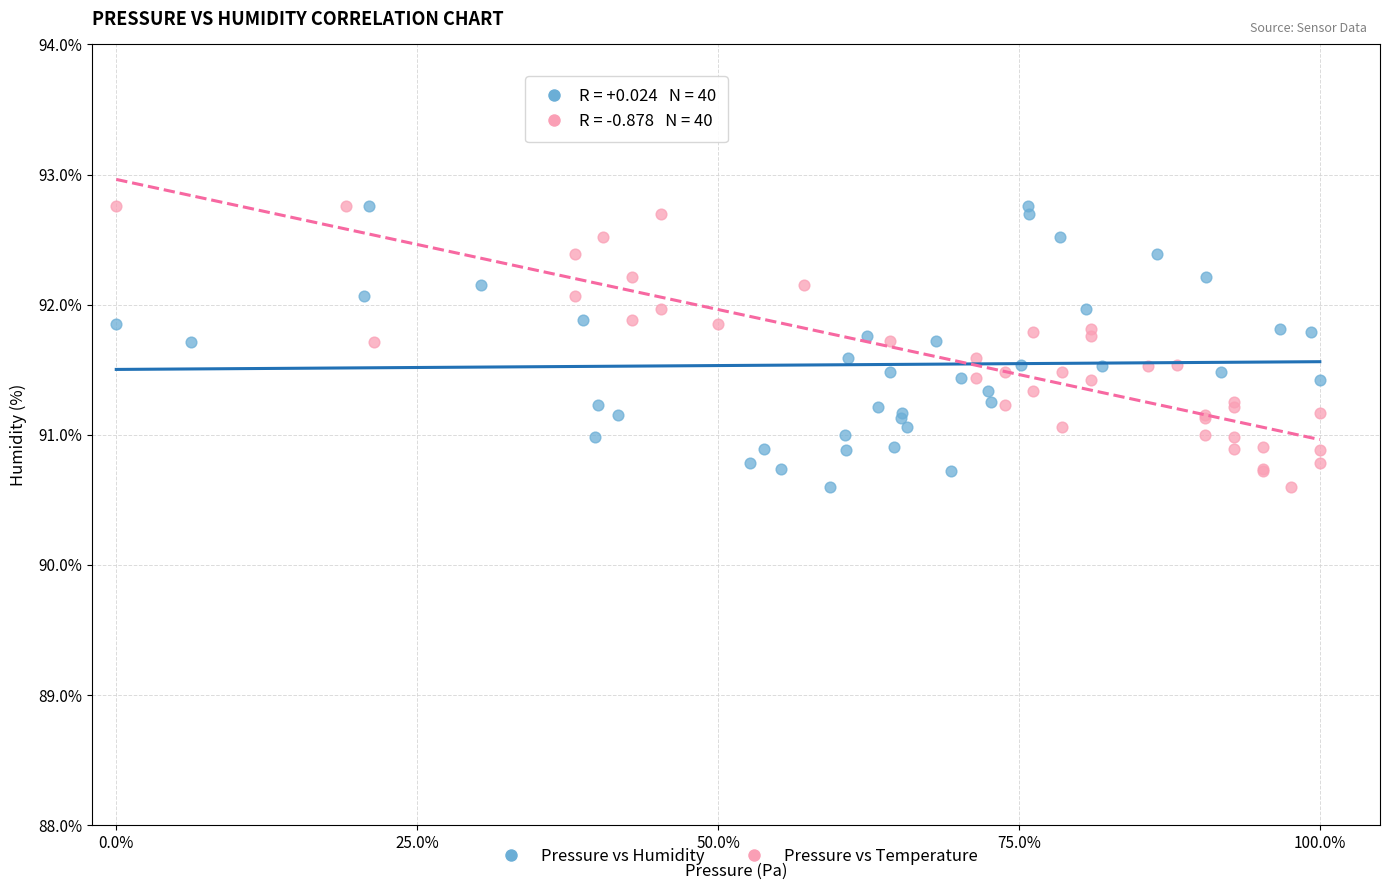

What are all the series names shown in the legend?

Pressure vs Humidity, Pressure vs Temperature